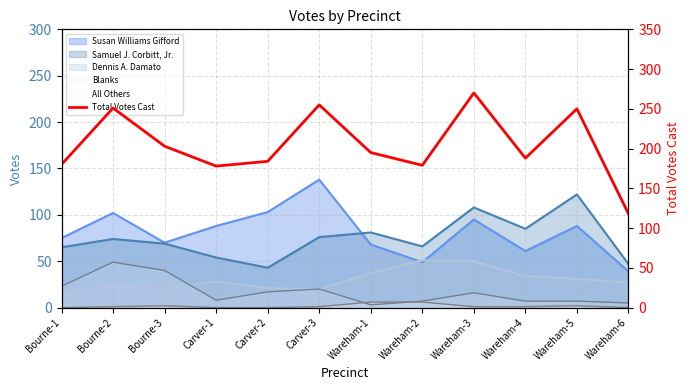

List the labels in order of value, largest first.

Wareham-3, Carver-3, Bourne-2, Wareham-5, Bourne-3, Wareham-1, Wareham-4, Carver-2, Bourne-1, Wareham-2, Carver-1, Wareham-6